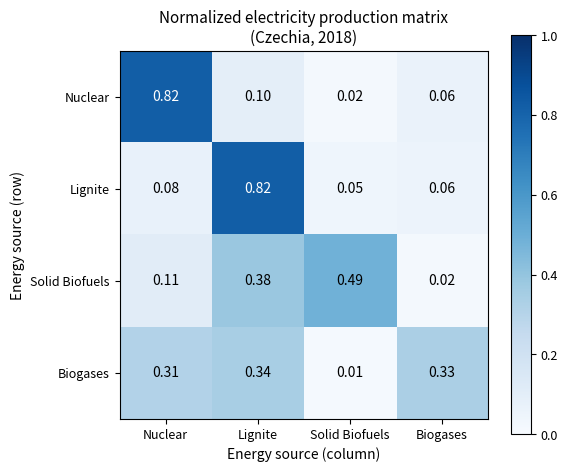

Which series has the largest range (max minus min)?

Nuclear